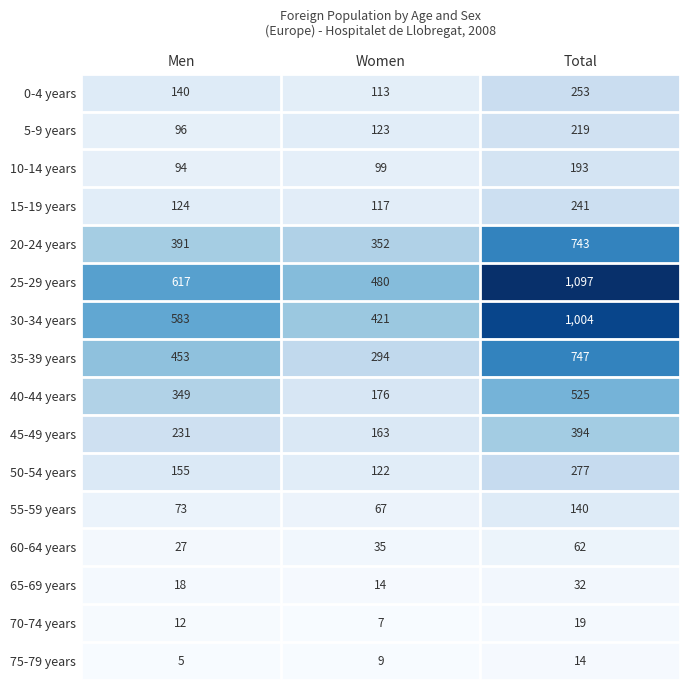

What is the sum of all 50-54 years values?

554